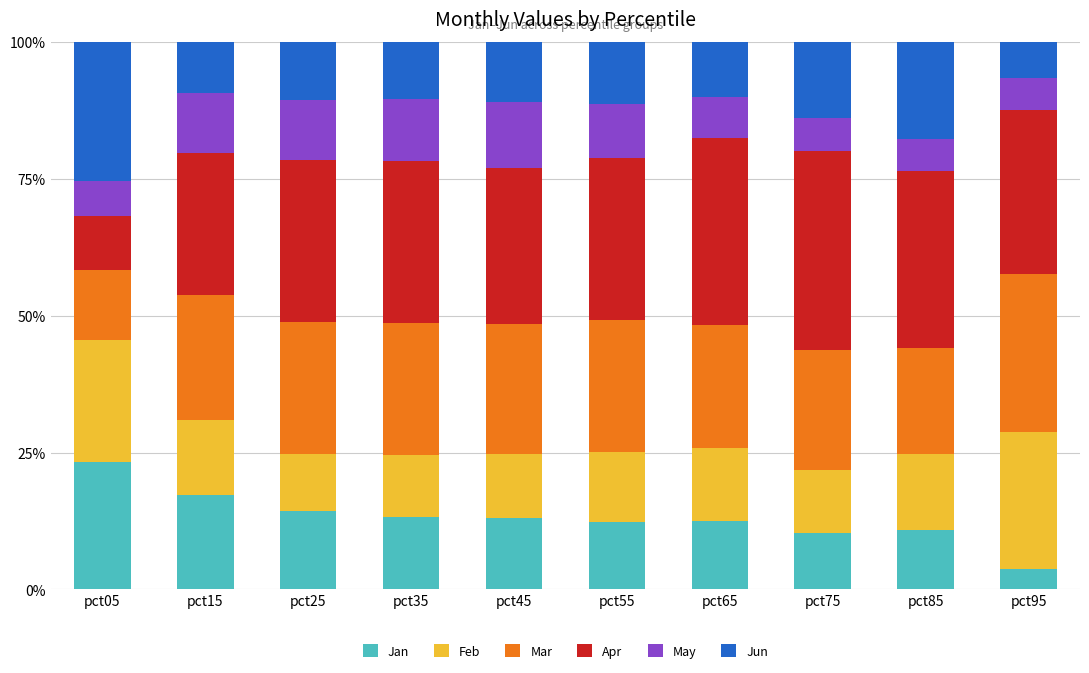

What is the difference between the second highest and minimum values in the Jan series?

13.6